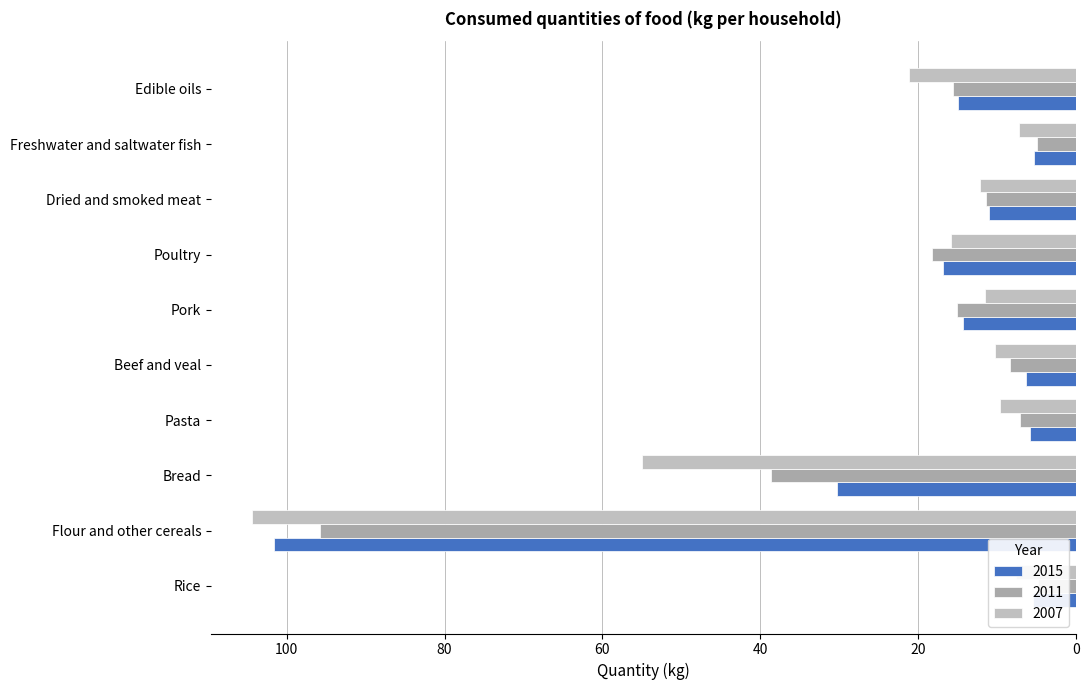

What is the sum of the 2011 values at Freshwater and saltwater fish and Poultry?

23.2